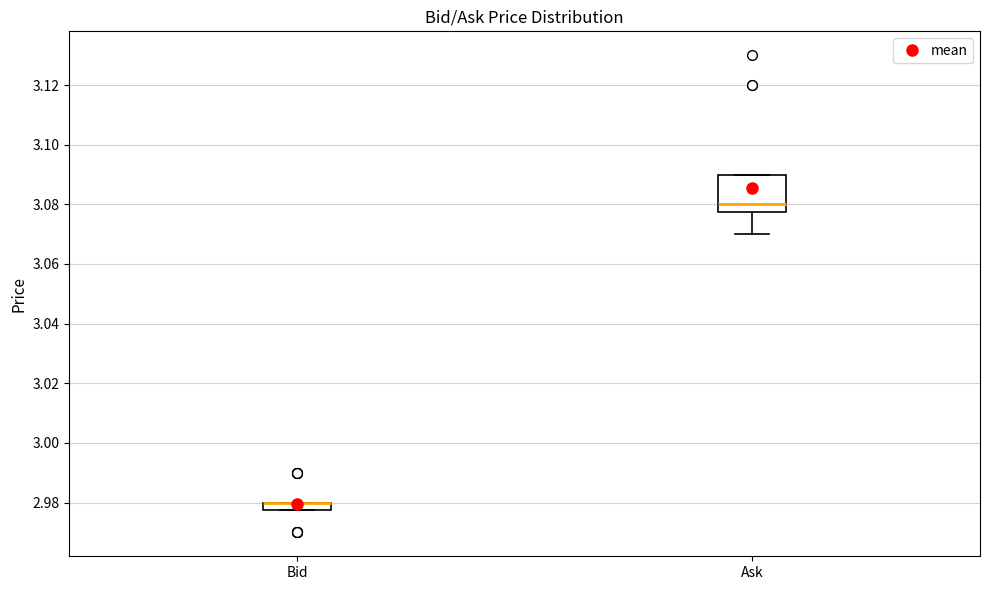

Where is the lower edge of the box for Ask on the y-axis? The values are not printed on the chart, so give them approximately, as read against the axis.

3.078